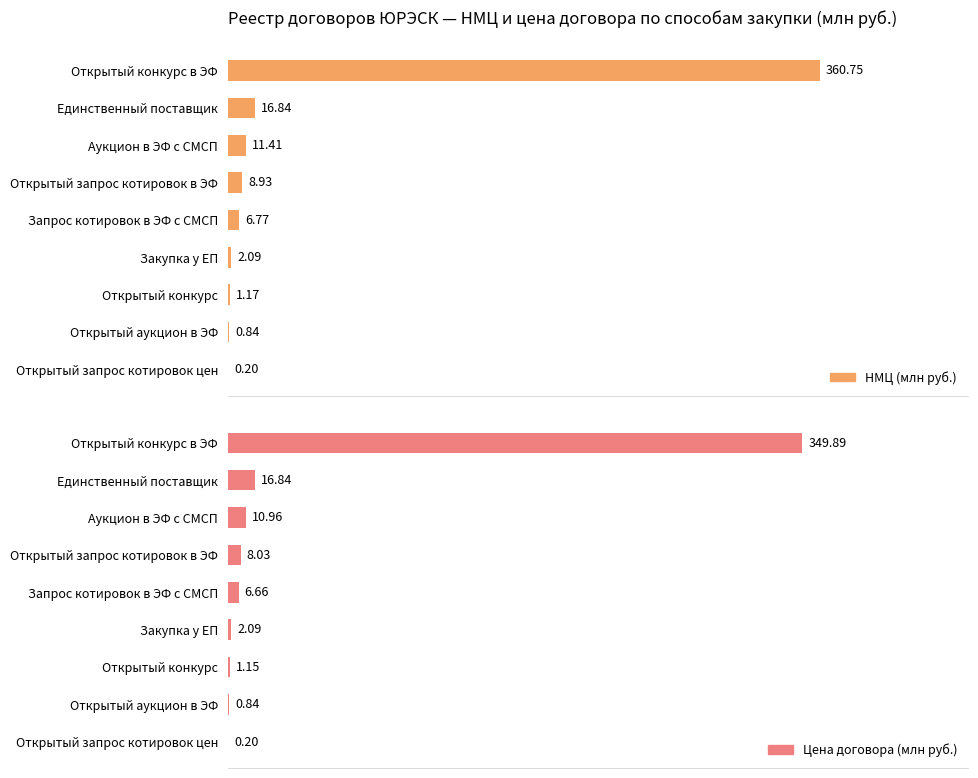

Which series has the widest spread of values?

НМЦ (млн руб.)